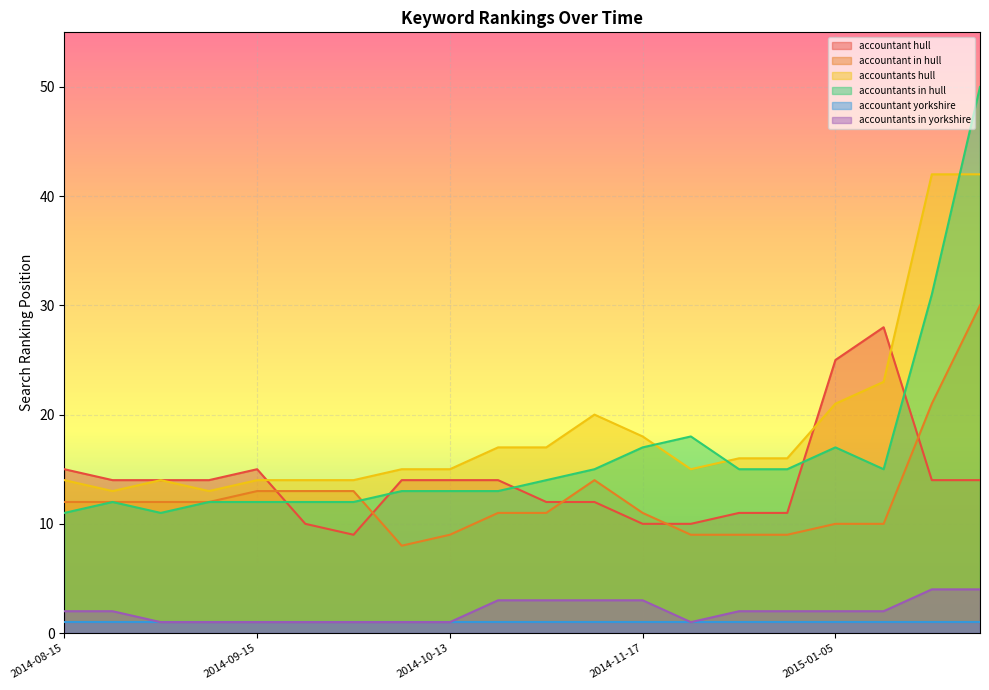

True or false: accountant hull and accountants in yorkshire intersect in this chart.

False